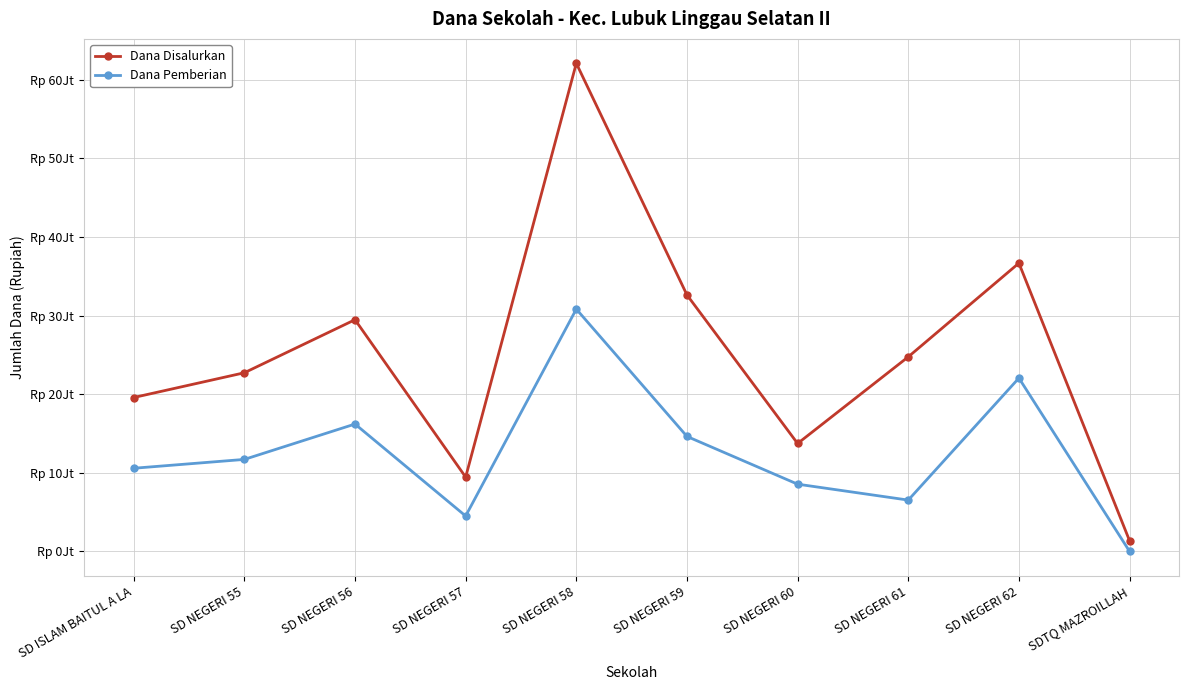

Reading right to left, extract all data points from this chart.

Dana Disalurkan: 1350000	36675000	24750000	13725000	32625000	62100000	9450000	29475000	22725000	19575000
Dana Pemberian: 0	22050000	6525000	8550000	14625000	30825000	4500000	16200000	11700000	10575000